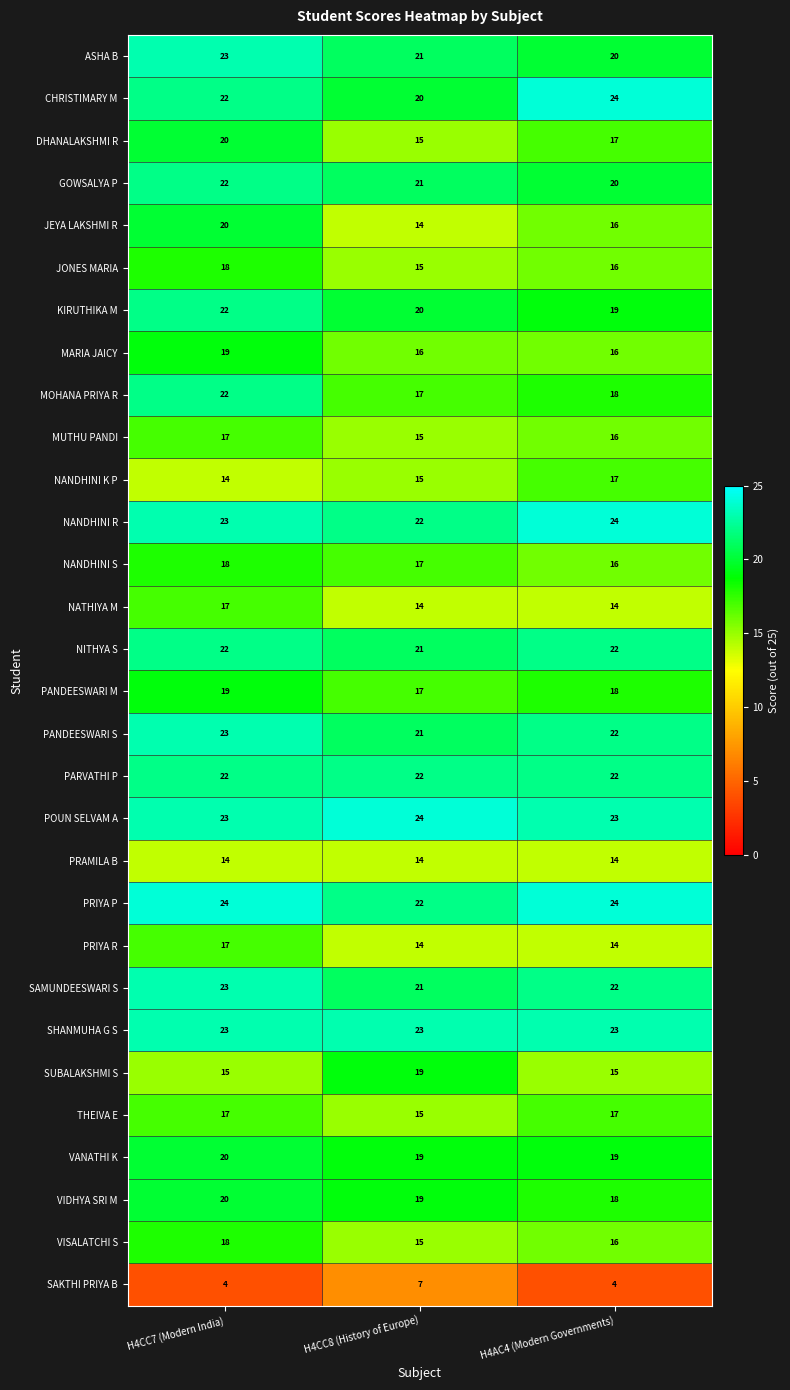

What is the approximate value of PARVATHI P at H4AC4 (Modern Governments)?

22